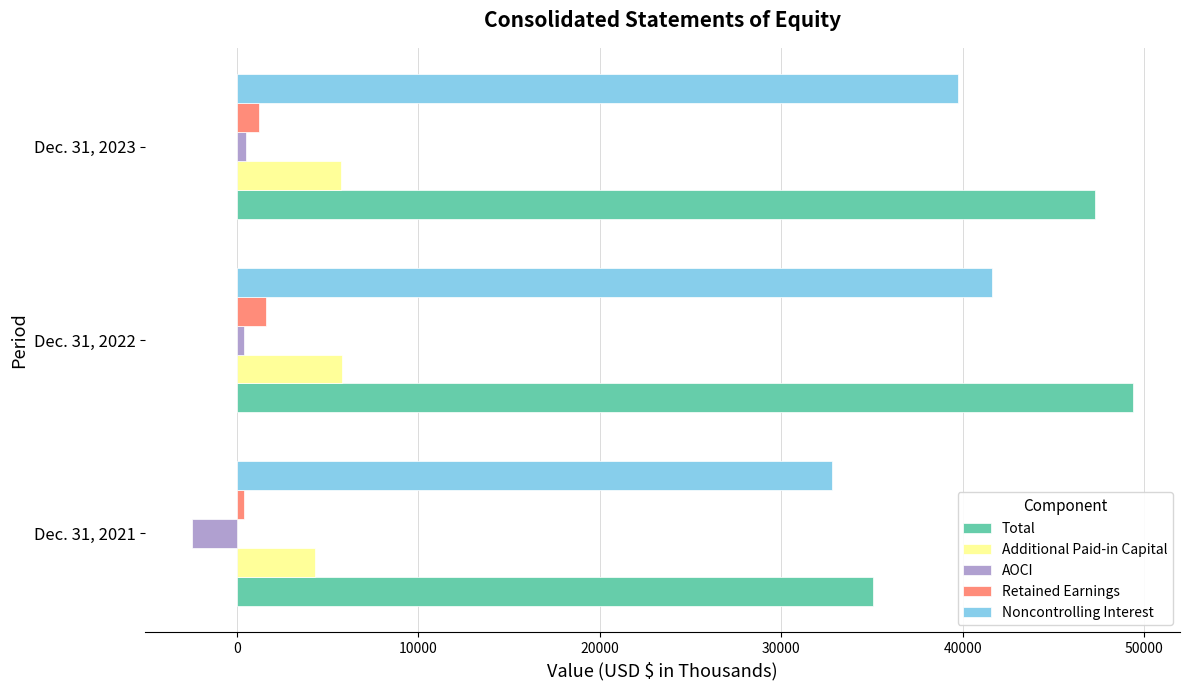

Rank the categories by AOCI value from lowest to highest.

Dec. 31, 2021, Dec. 31, 2022, Dec. 31, 2023